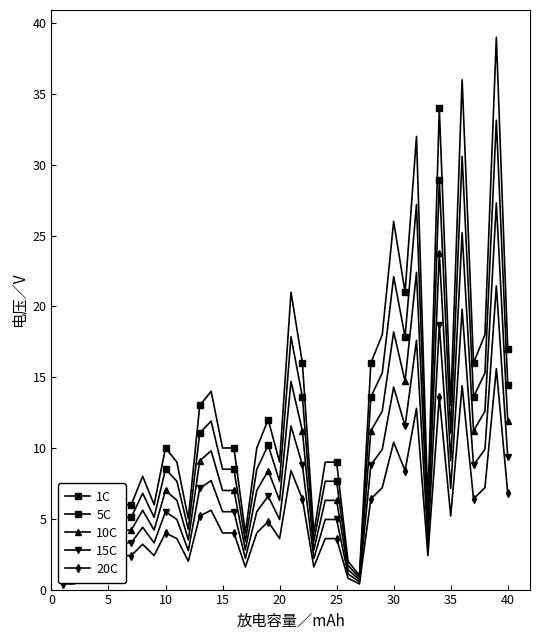

True or false: 20C has more than 0 interior local peaks.

True